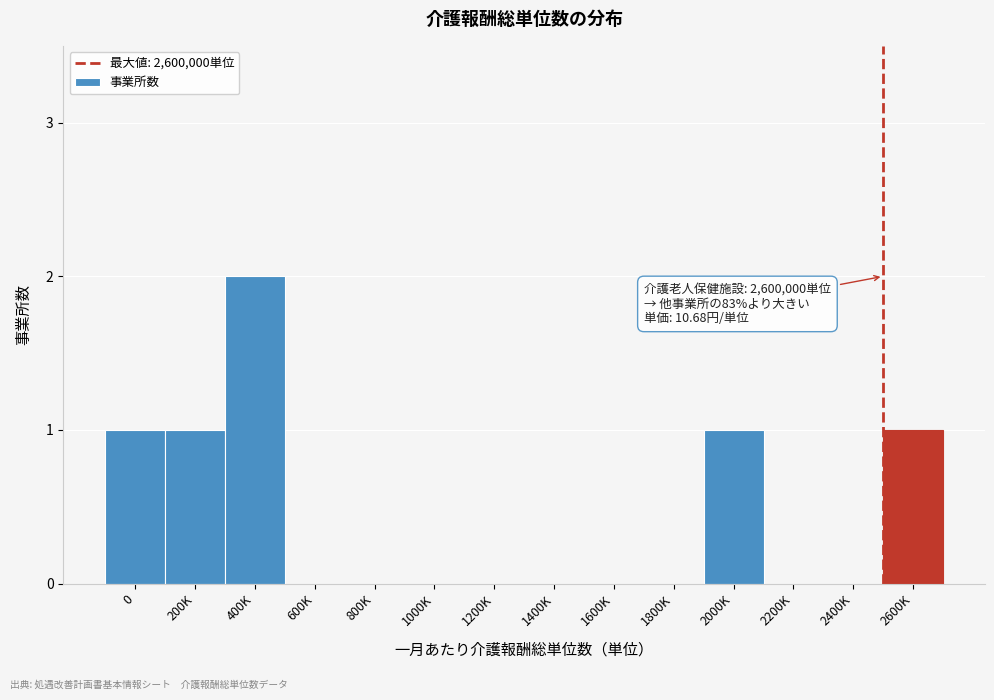

Reading left to right, what are all the values shown in this chart?

0=1	200K=1	400K=2	600K=0	800K=0	1000K=0	1200K=0	1400K=0	1600K=0	1800K=0	2000K=1	2200K=0	2400K=0	2600K=1